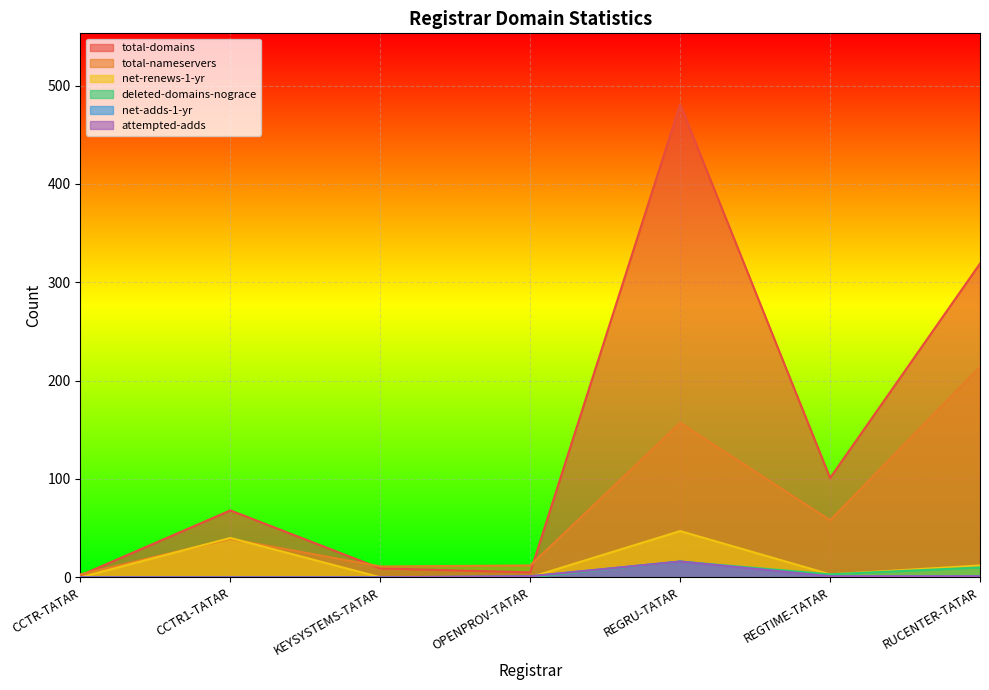

Between REGTIME-TATAR and REGRU-TATAR, which is larger?

REGRU-TATAR